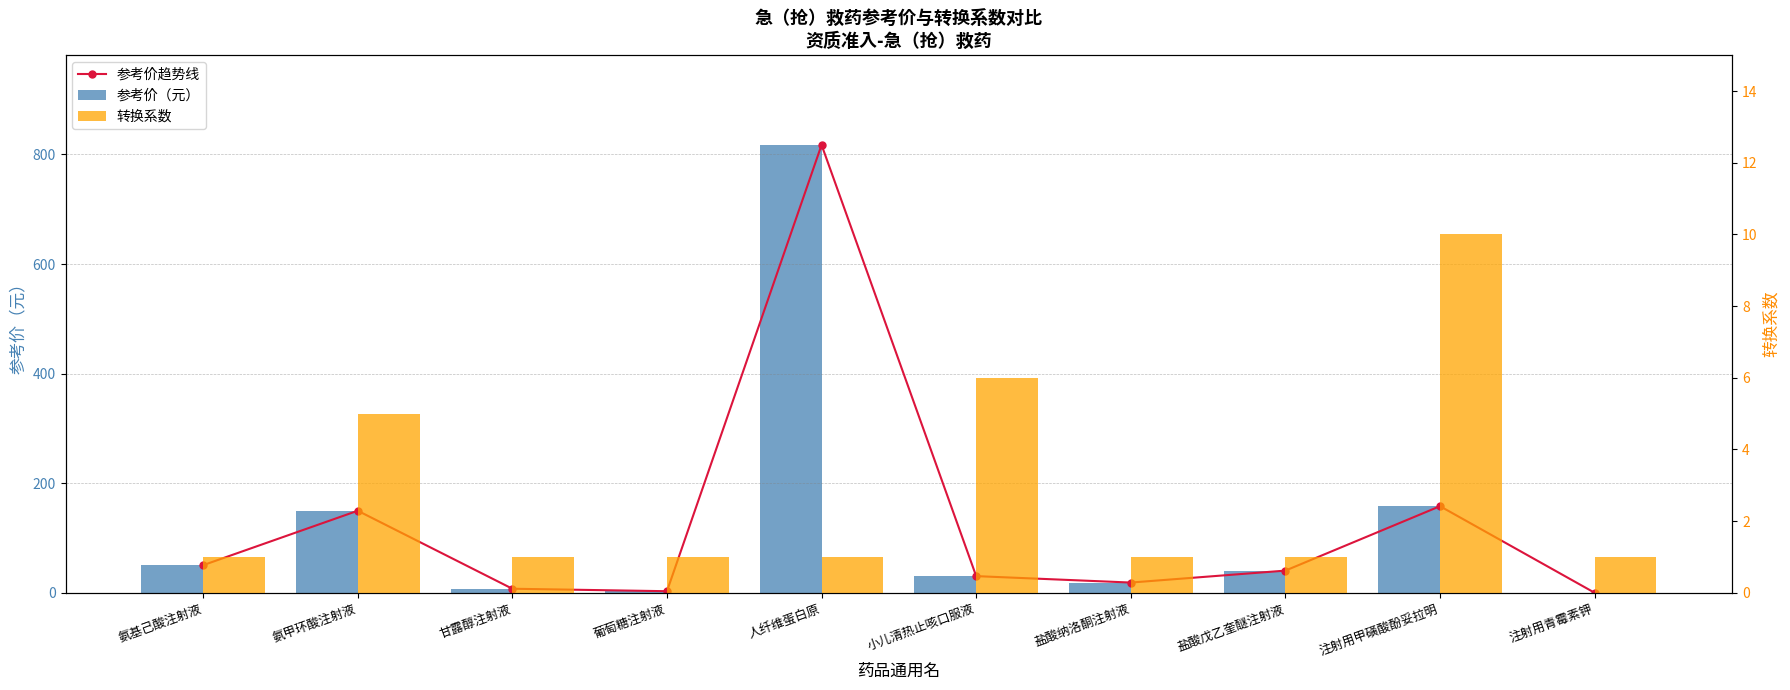

Does the chart contain stacked bars?

No